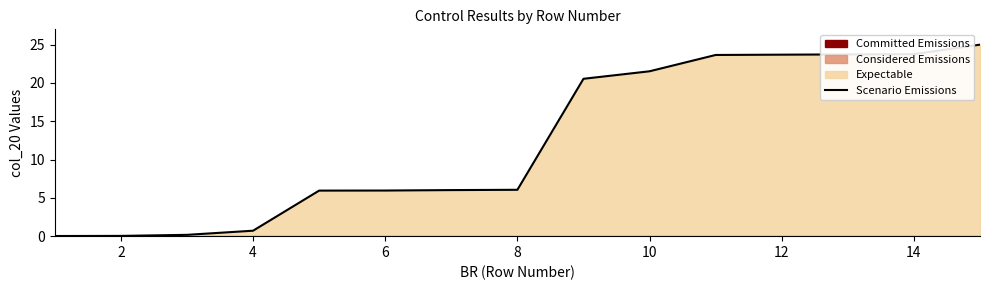

Does the chart display data point markers on the line(s)?

No